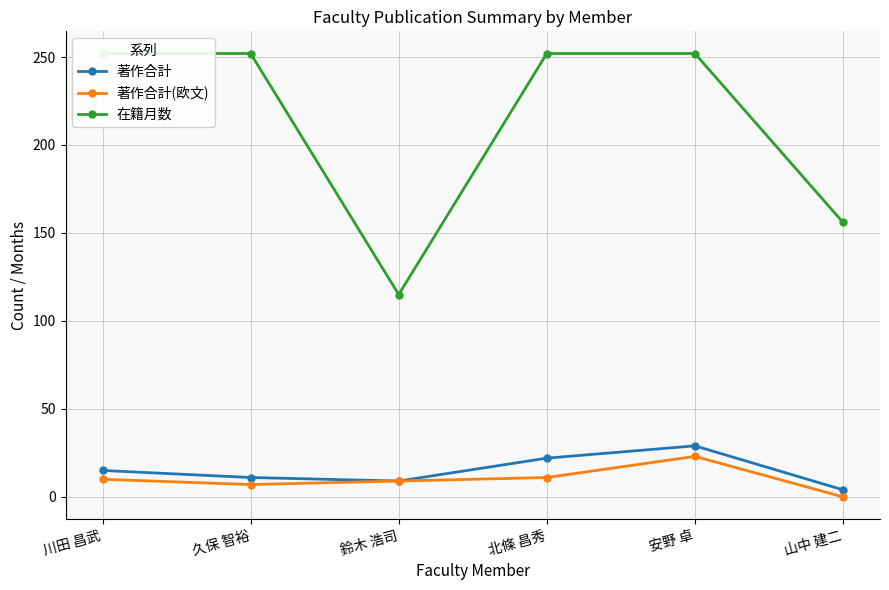

What is the label of the 2nd point from the left?

久保 智裕